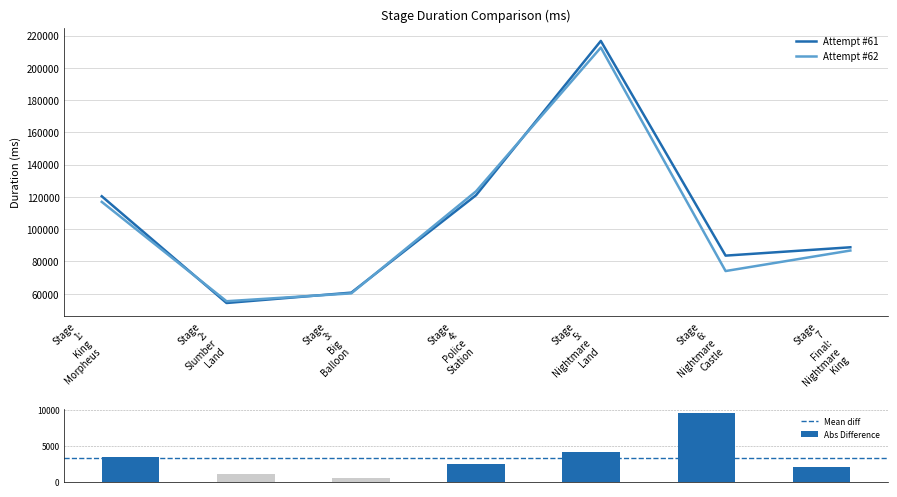

List the series in order of their overall mean, highest first.

Attempt #61, Attempt #62